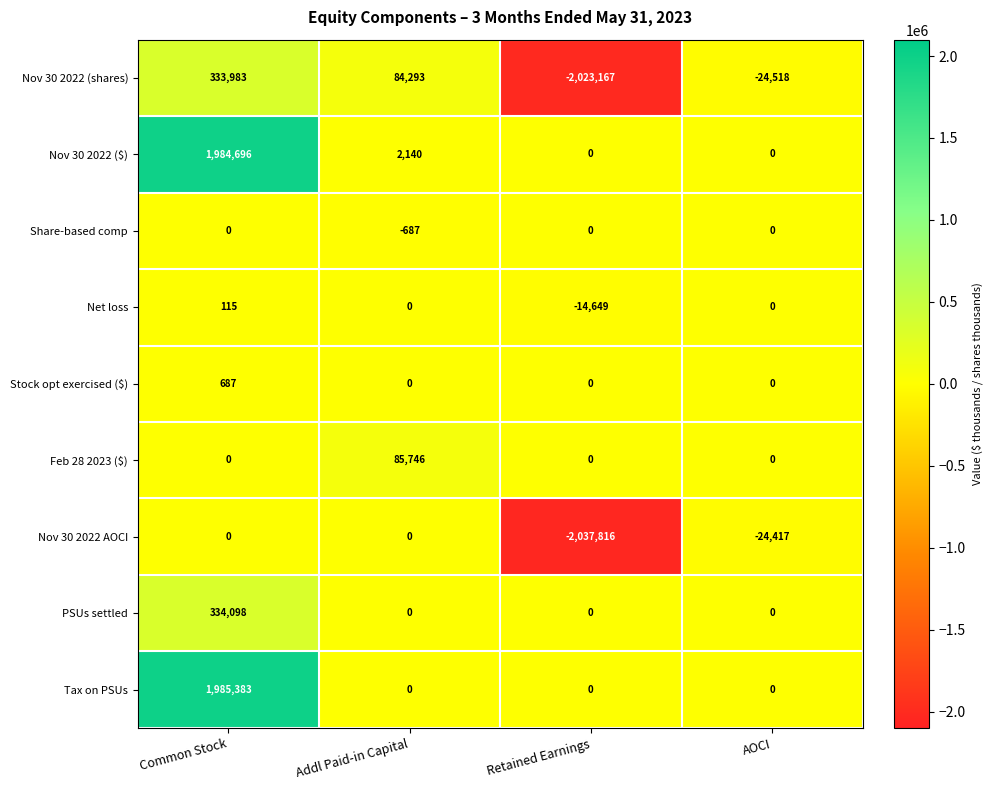

Count the number of data series in this chart.

9